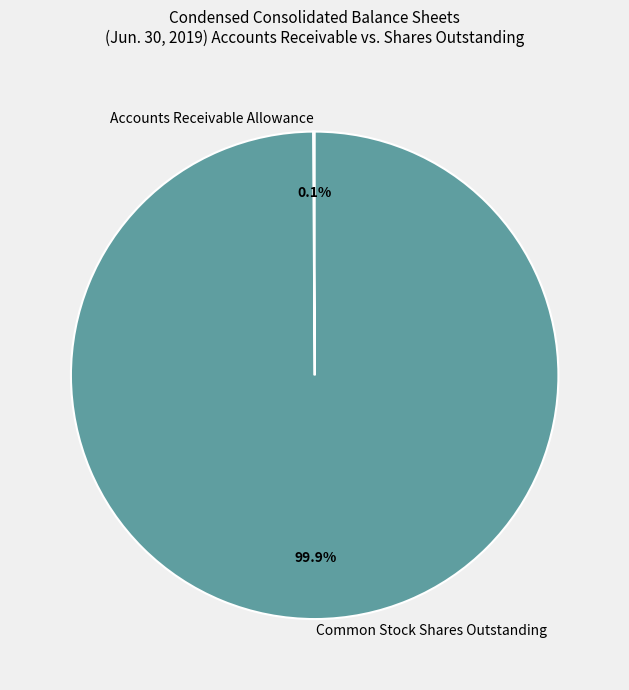

What is the largest slice in the pie chart?

Common Stock Shares Outstanding